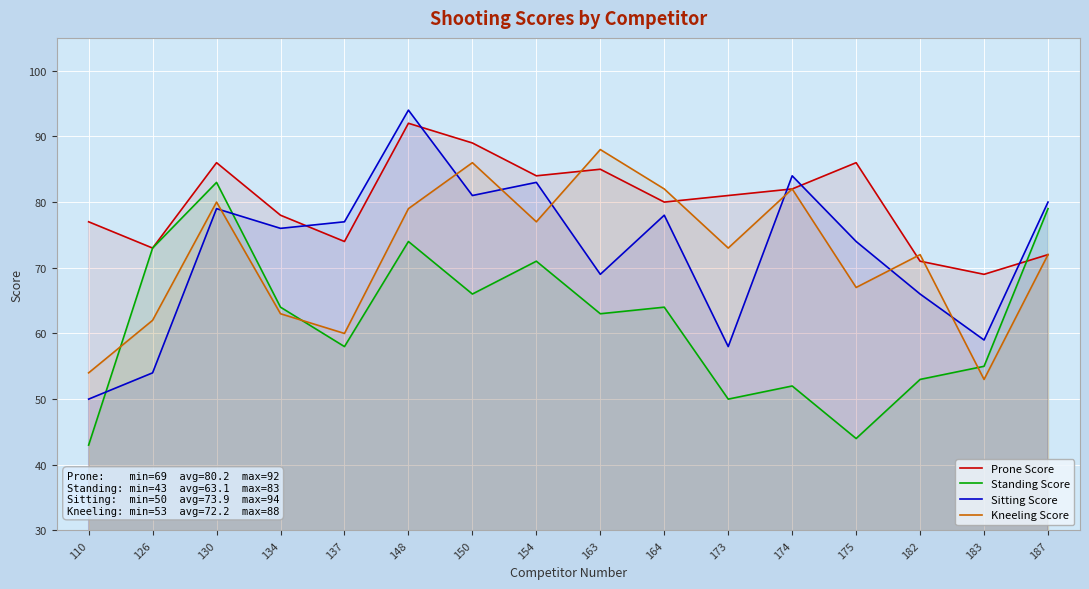

What is the sum of all Standing Score values?

992